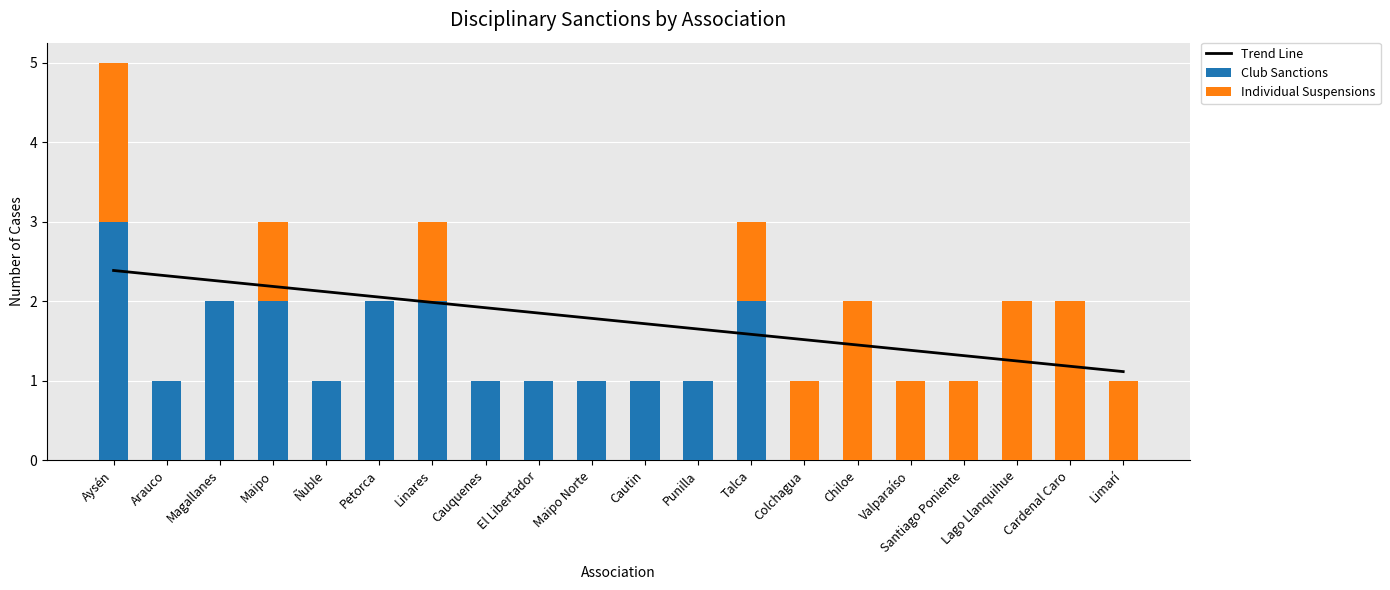

How many distinct data groups are displayed?

3